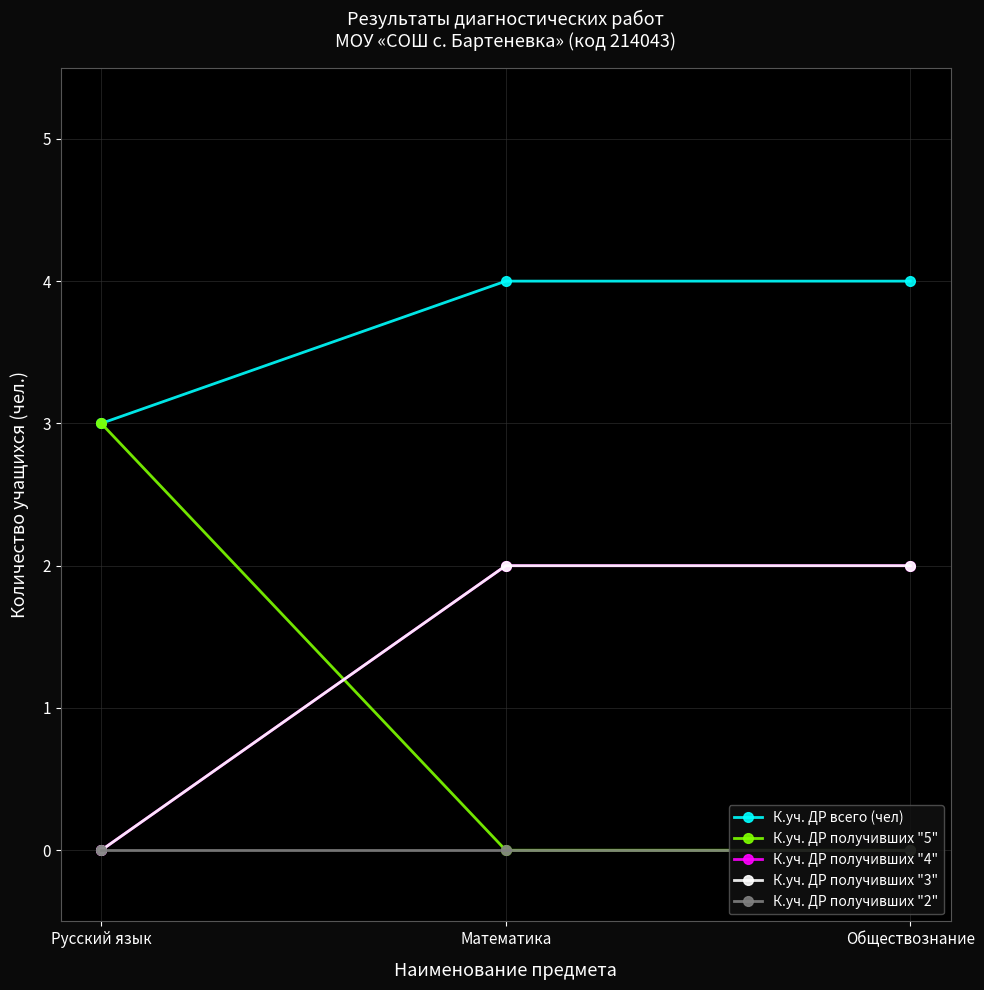

What position from the left is Русский язык?

1